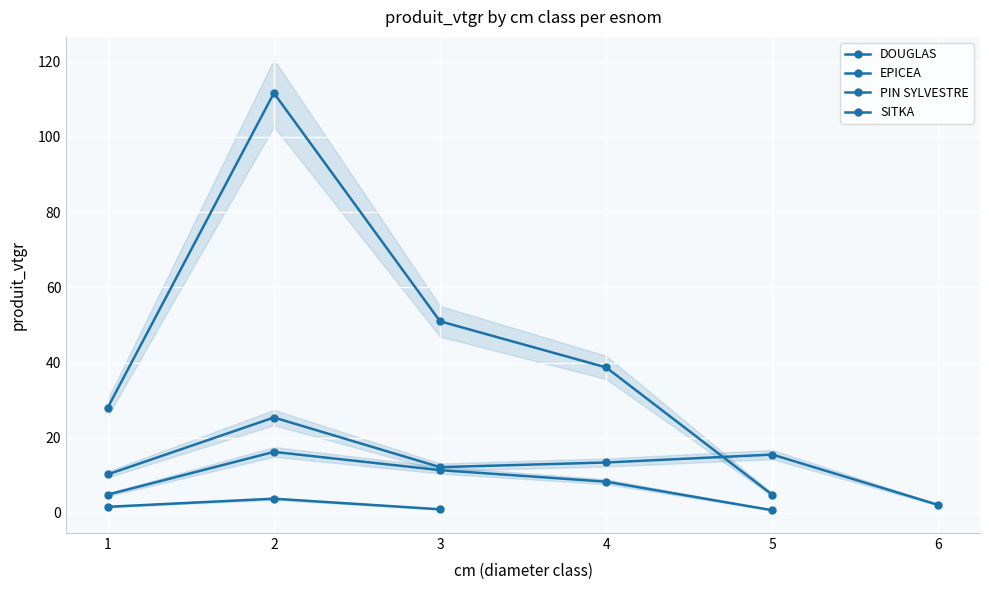

What are all the series names shown in the legend?

DOUGLAS, EPICEA, PIN SYLVESTRE, SITKA